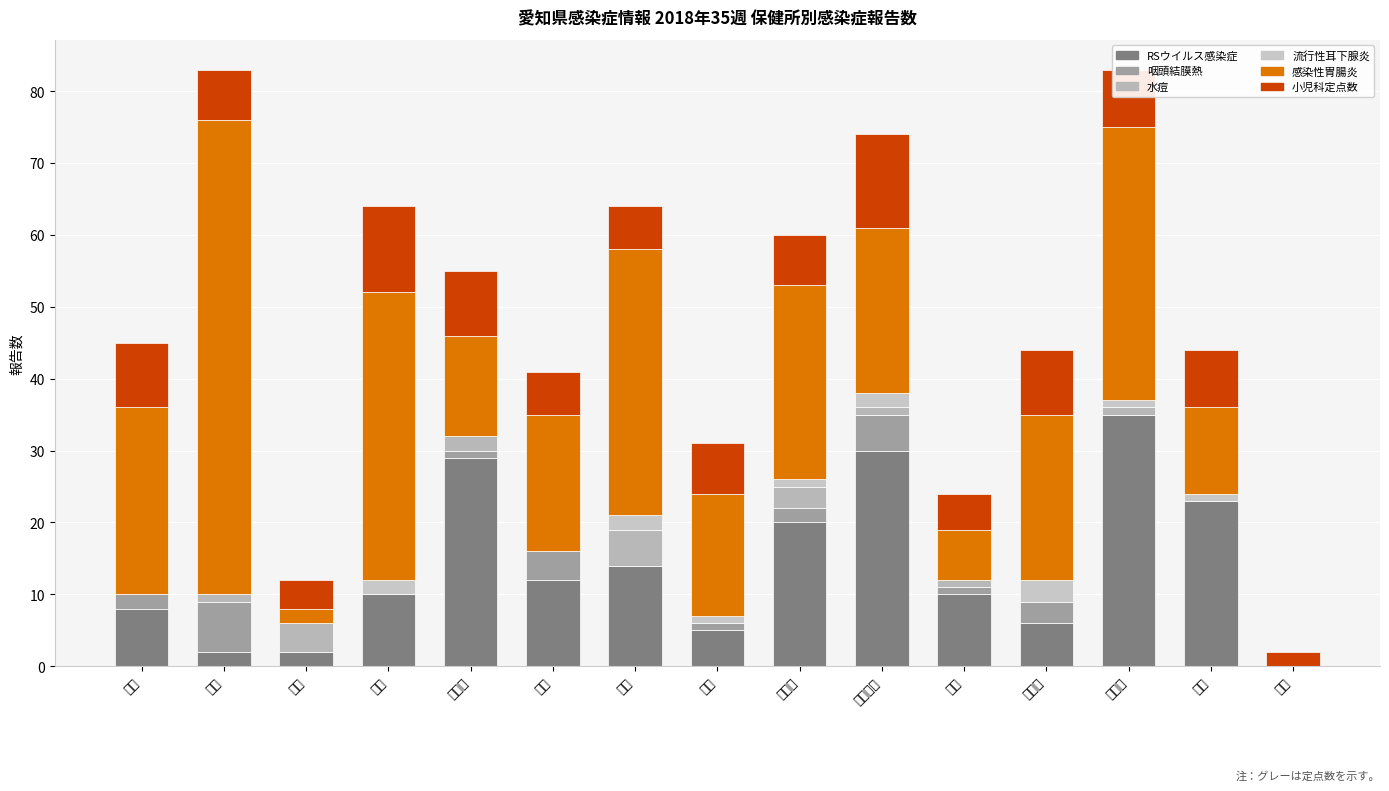

At which label does 咽頭結膜熱 first exceed 1?

瀬戸